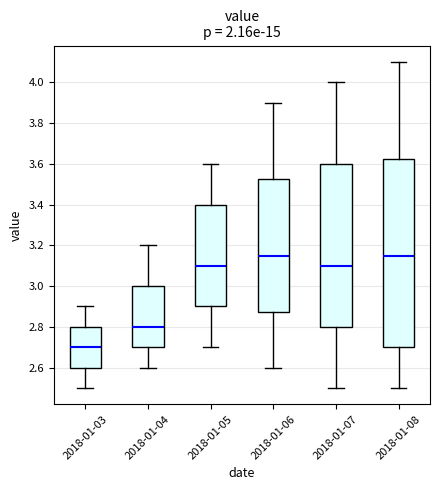

Where does the upper whisker of the box for 2018-01-03 end on the y-axis? The values are not printed on the chart, so give them approximately, as read against the axis.

2.90